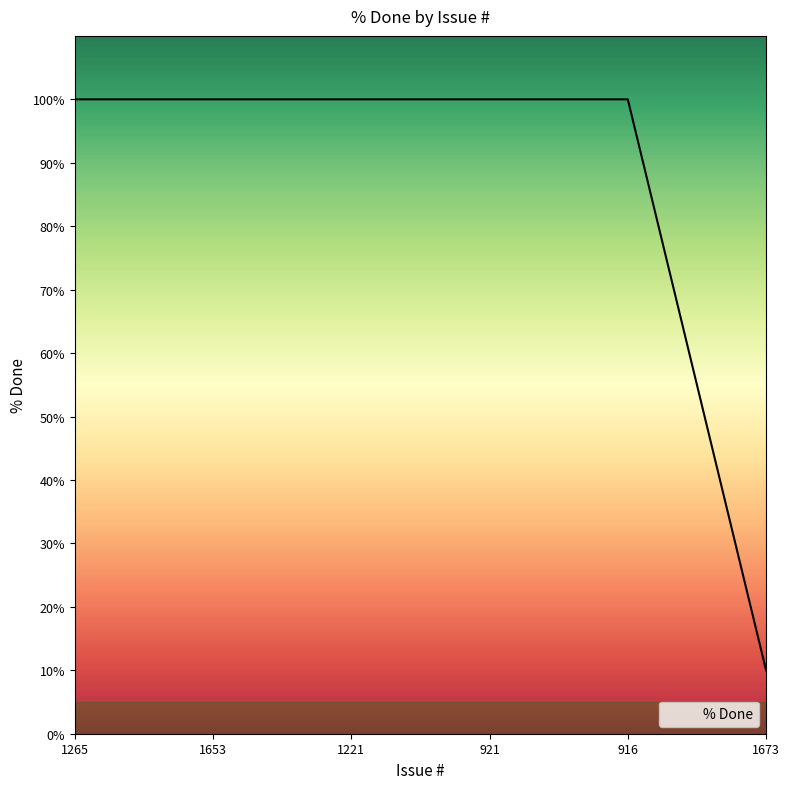

Reading right to left, extract all data points from this chart.

10	100	100	100	100	100